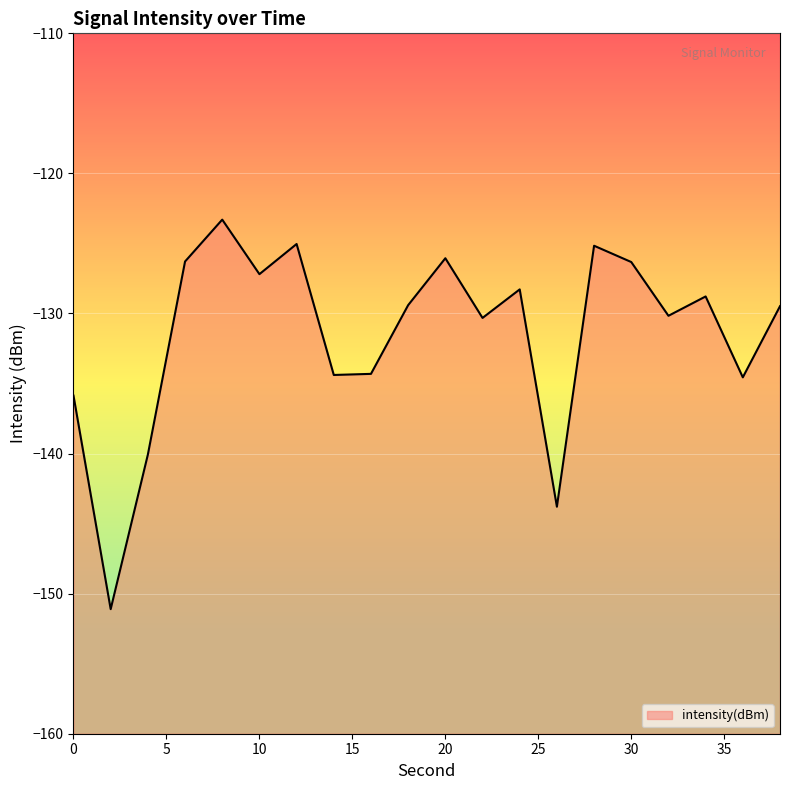

How many lines are shown in the chart?

1